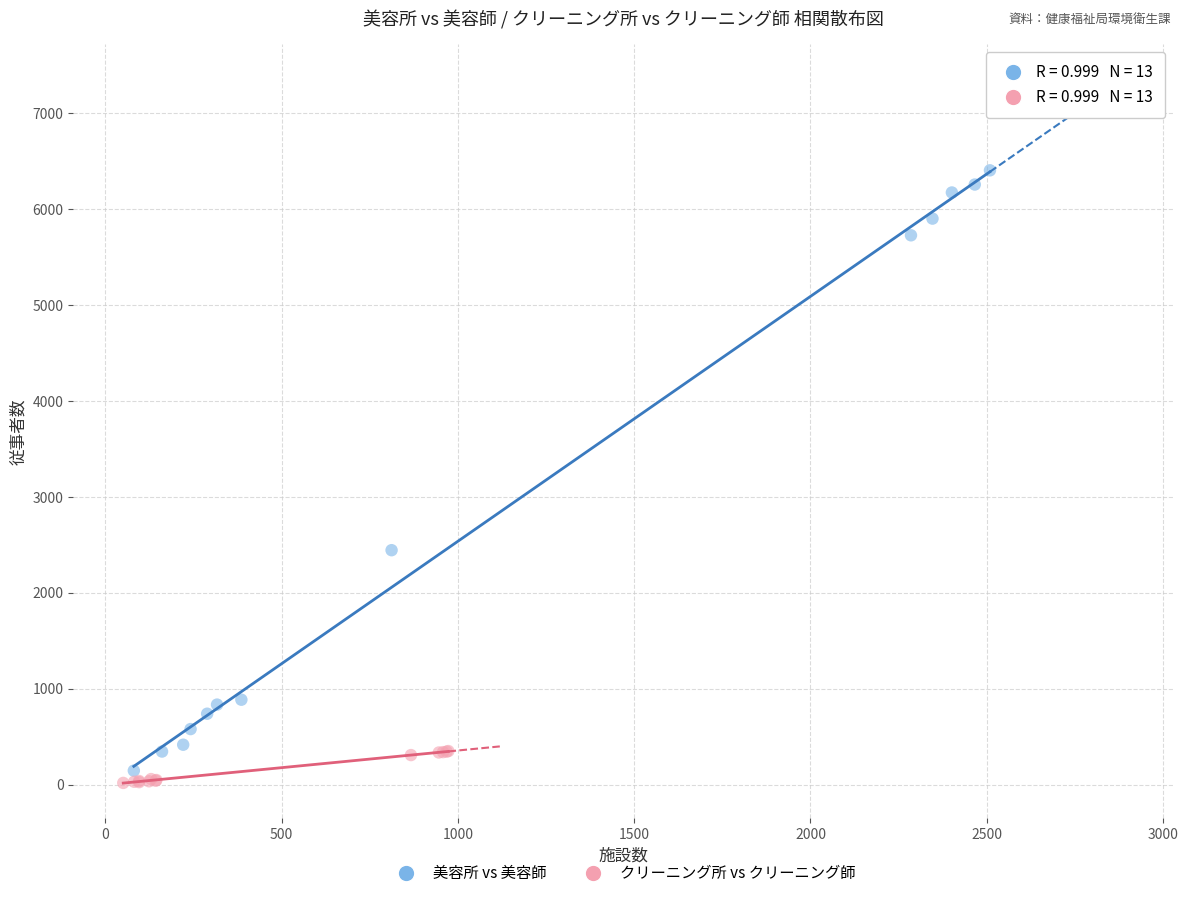

What are all the series names shown in the legend?

美容所 vs 美容師, クリーニング所 vs クリーニング師